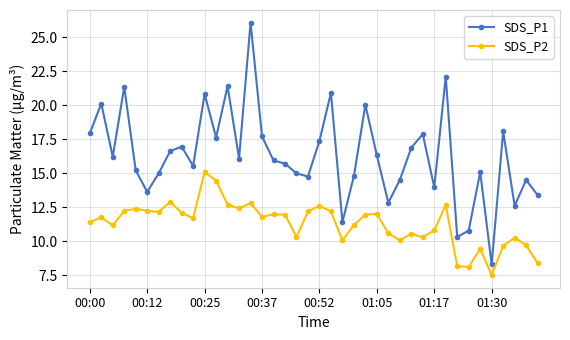

True or false: SDS_P2 has more than 1 points higher than both neighbors.

True